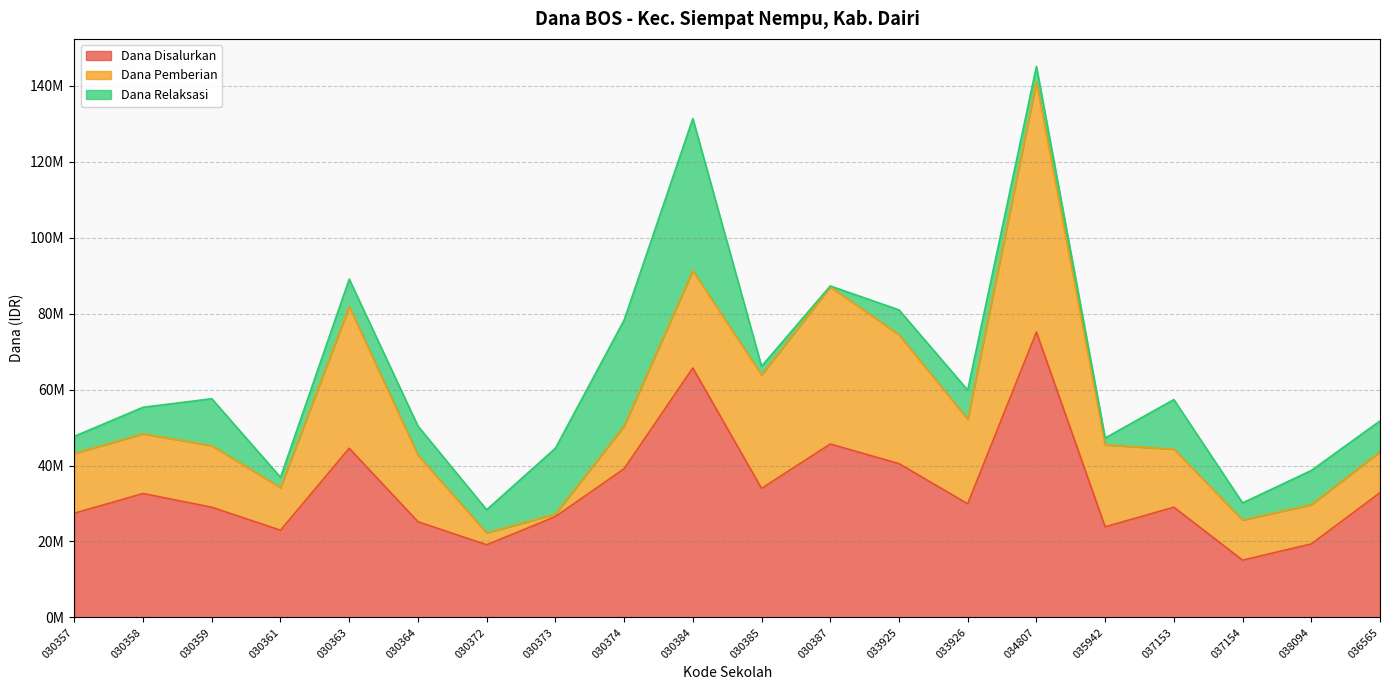

True or false: Dana Disalurkan and Dana Pemberian cross at least once.

False